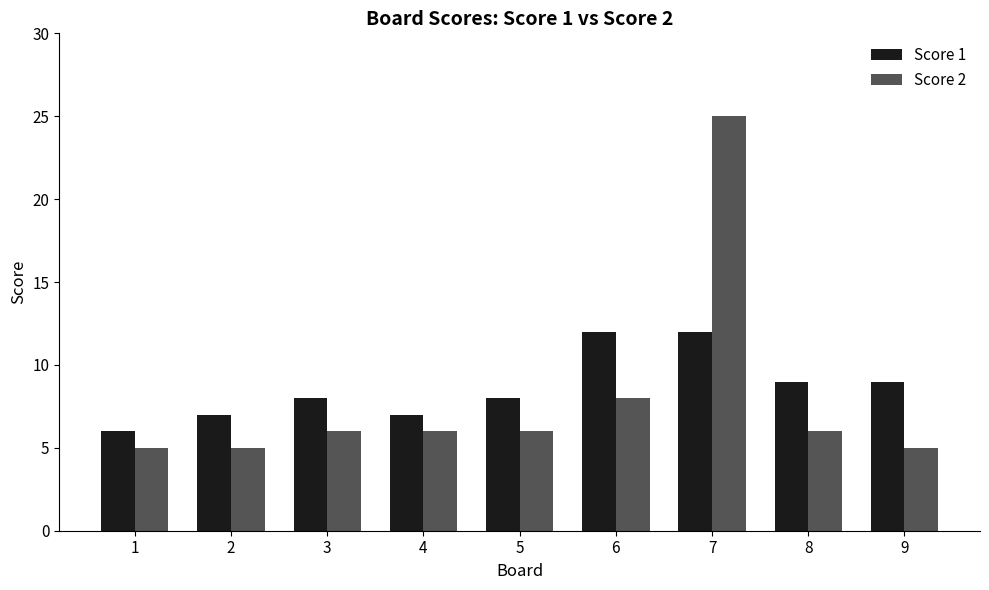

How many groups of bars are there?

9